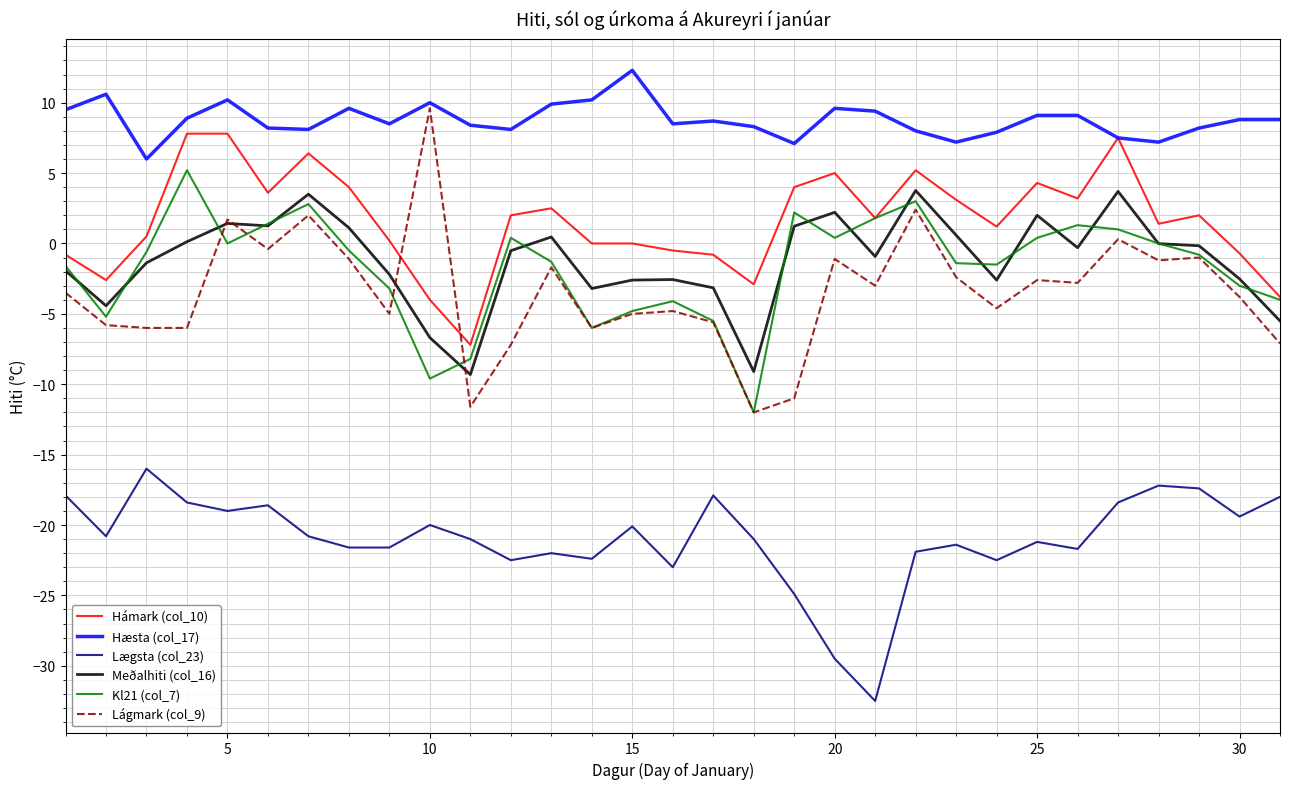

True or false: Lægsta (col_23) and Hámark (col_10) intersect in this chart.

False